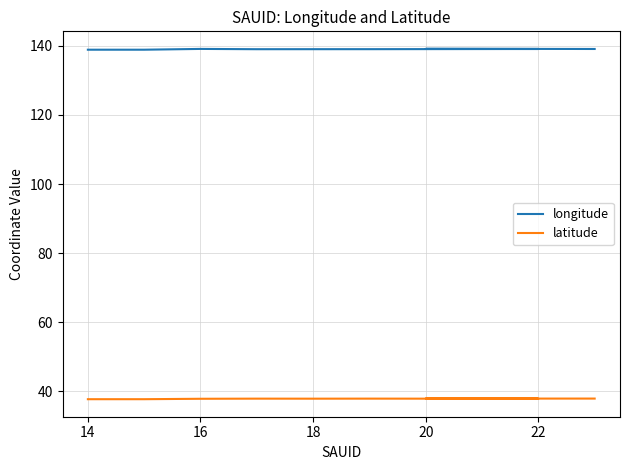

Is this an area chart (filled region under the line)?

No